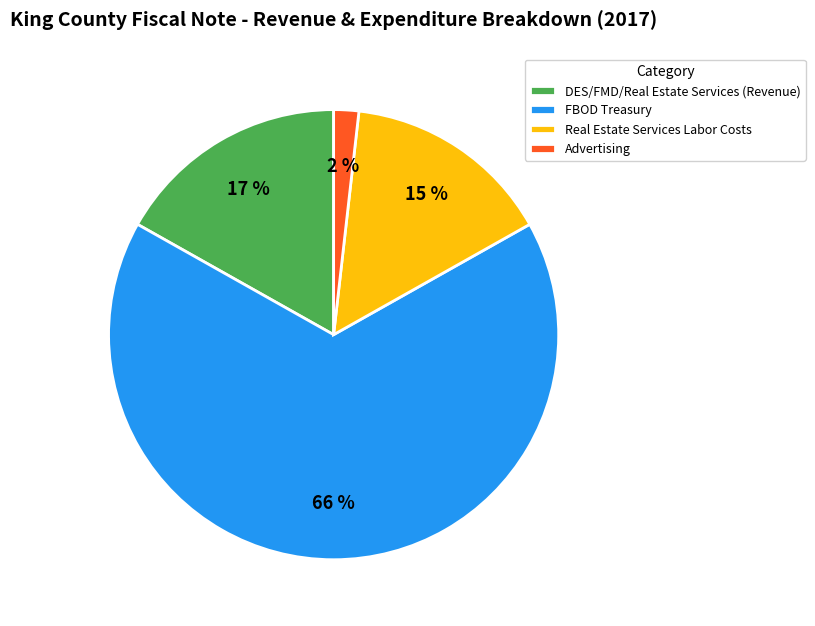

To the nearest percent, what is the average slice percentage?

25%